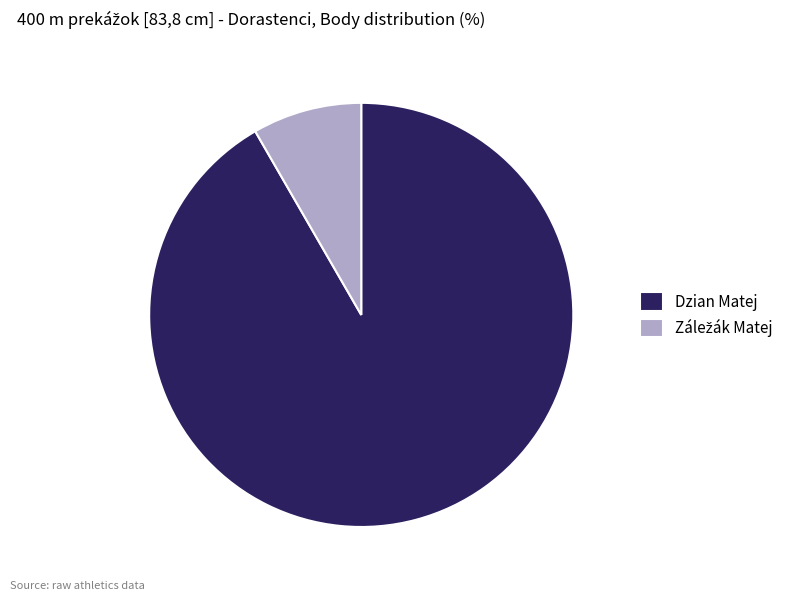

Which slice represents more than half of the pie?

Dzian Matej